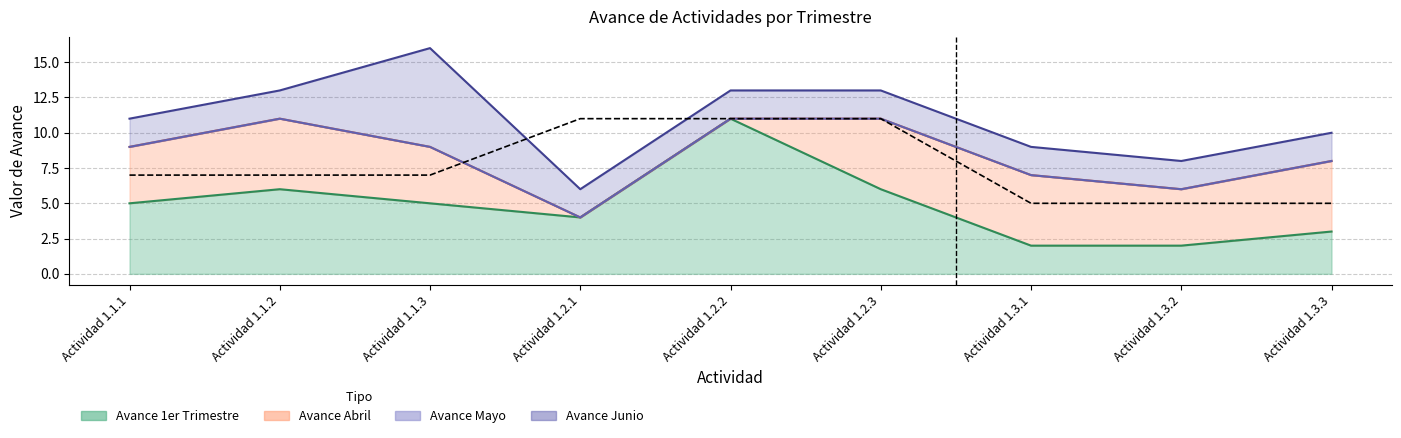

The chart shows a value of 7 at Actividad 1.1.2. True or false?

True